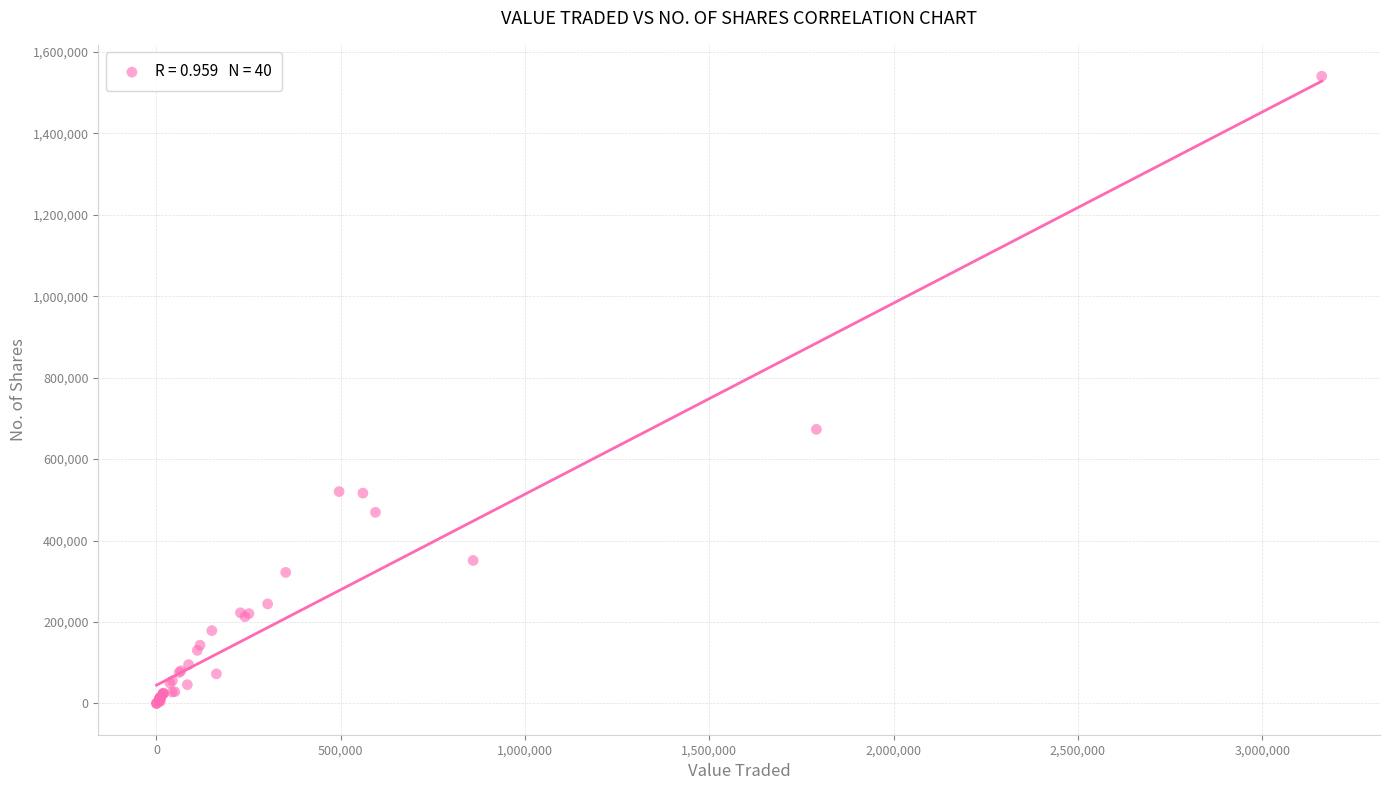

What Y value in the scatter plot is closest to 770103?

672905